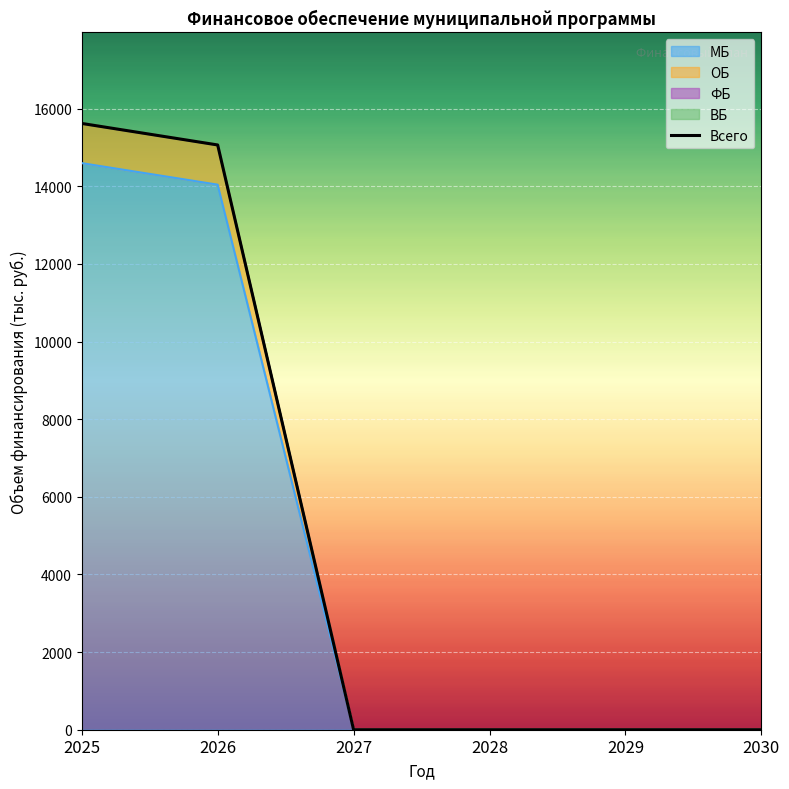

Reading left to right, transcribe all the data shown in this chart.

2025=15620.5	2026=15065.9	2027=0.0	2028=0.0	2029=0.0	2030=0.0